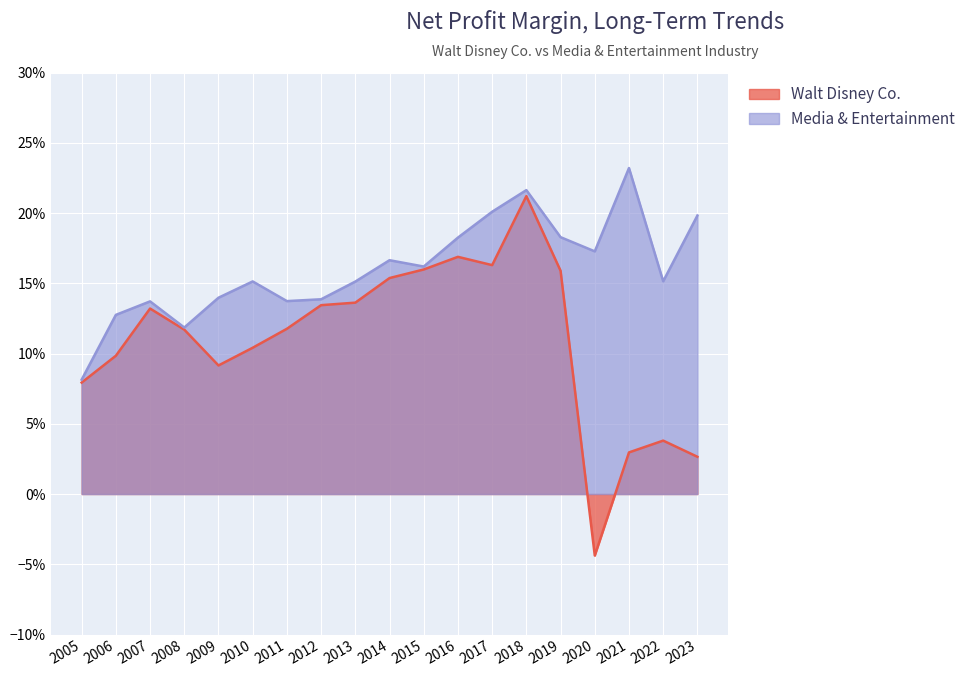

What is the value of the Walt Disney Co. point at the 13th from the left?

0.2